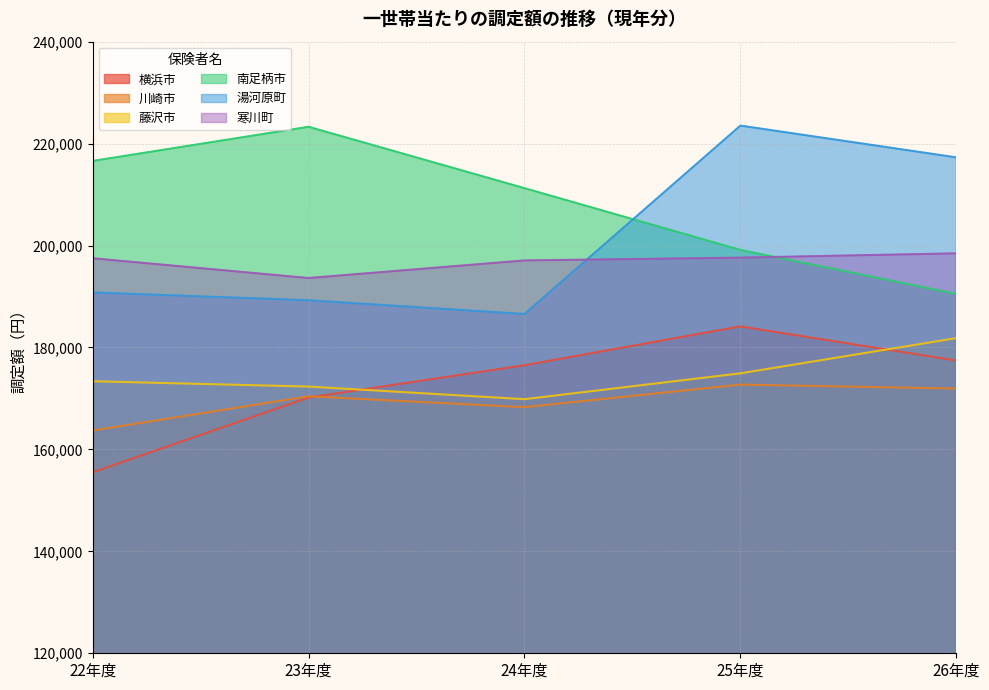

What is the average value of the 横浜市 series?

172754